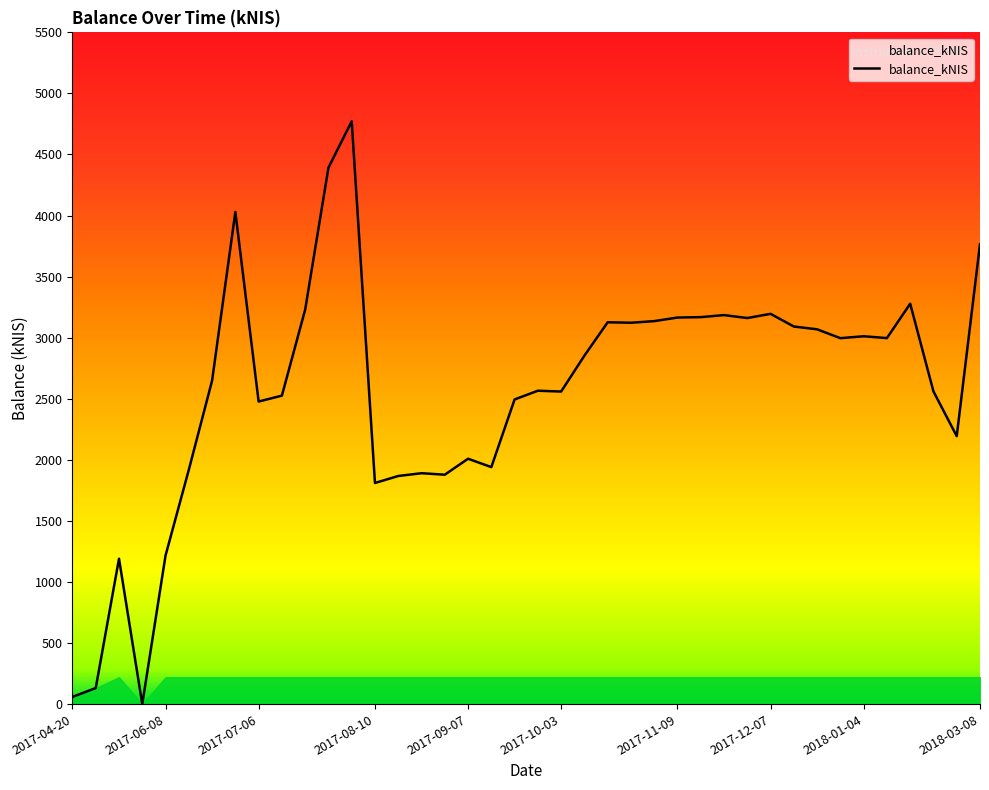

What is the greatest value displayed?

4771.4